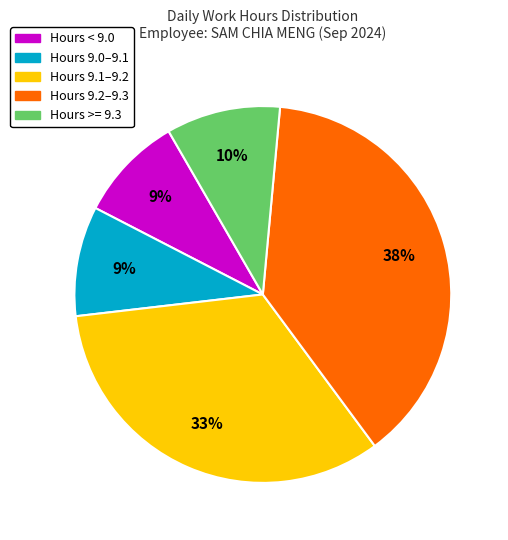

Does any single category account for the majority?

No